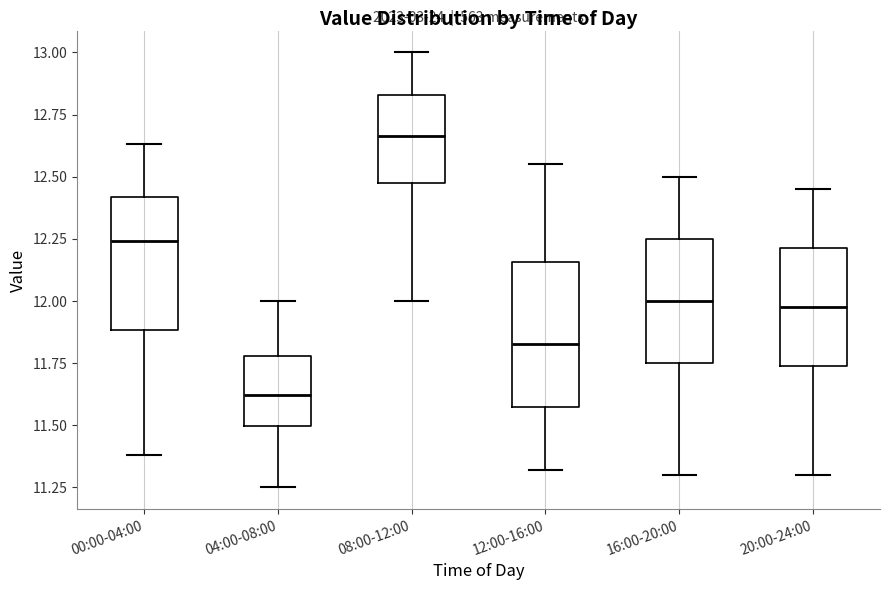

Reading left to right, read every box against the y-axis: the position of its median line, the range the box covers, and the ends of its whiskers. The values are not printed on the chart, so give them approximately, as read against the axis.

00:00-04:00: median 12.25, box 11.90 to 12.40, whiskers 11.40 to 12.65
04:00-08:00: median 11.60, box 11.50 to 11.80, whiskers 11.25 to 12.00
08:00-12:00: median 12.65, box 12.45 to 12.85, whiskers 12.00 to 13.00
12:00-16:00: median 11.85, box 11.55 to 12.15, whiskers 11.30 to 12.55
16:00-20:00: median 12.00, box 11.75 to 12.25, whiskers 11.30 to 12.50
20:00-24:00: median 12.00, box 11.75 to 12.20, whiskers 11.30 to 12.45